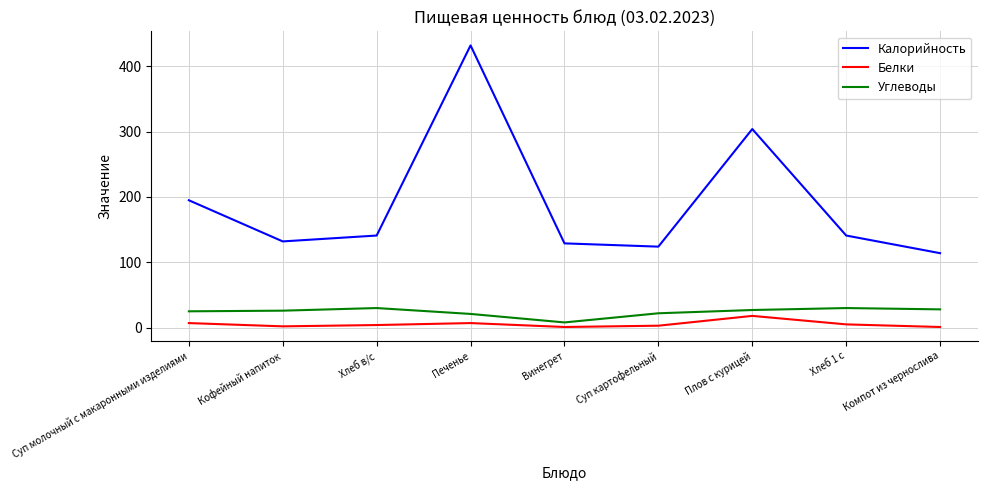

At which label does Калорийность reach its minimum?

Компот из чернослива